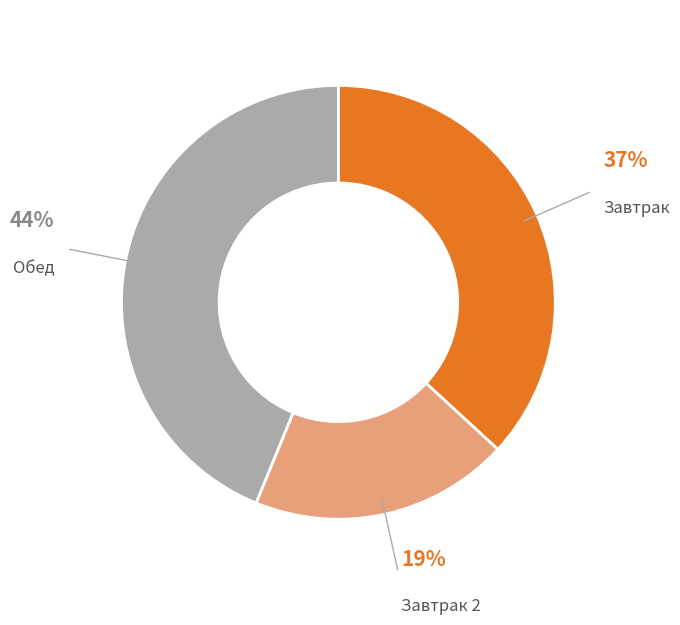

What percentage is the Завтрак slice, to the nearest percent?

37%